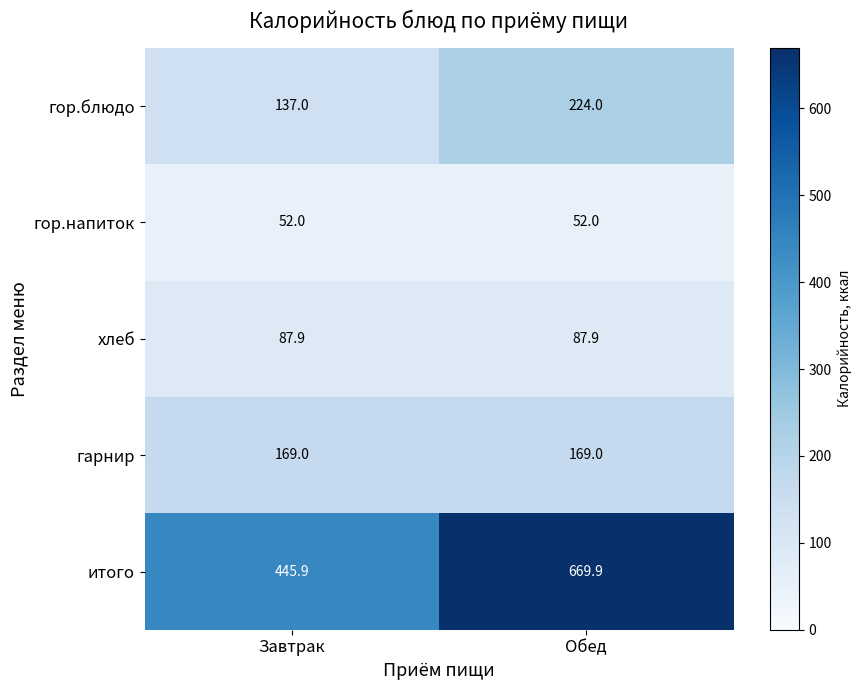

True or false: гор.блюдо has a value of 224.0 at Обед.

True